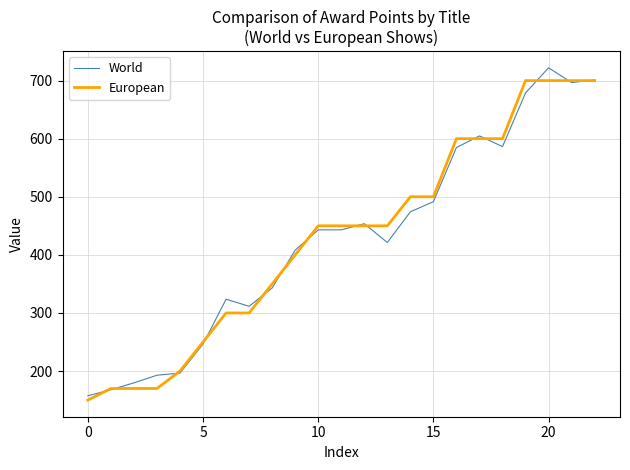

What is the highest value of the World series?

722.0